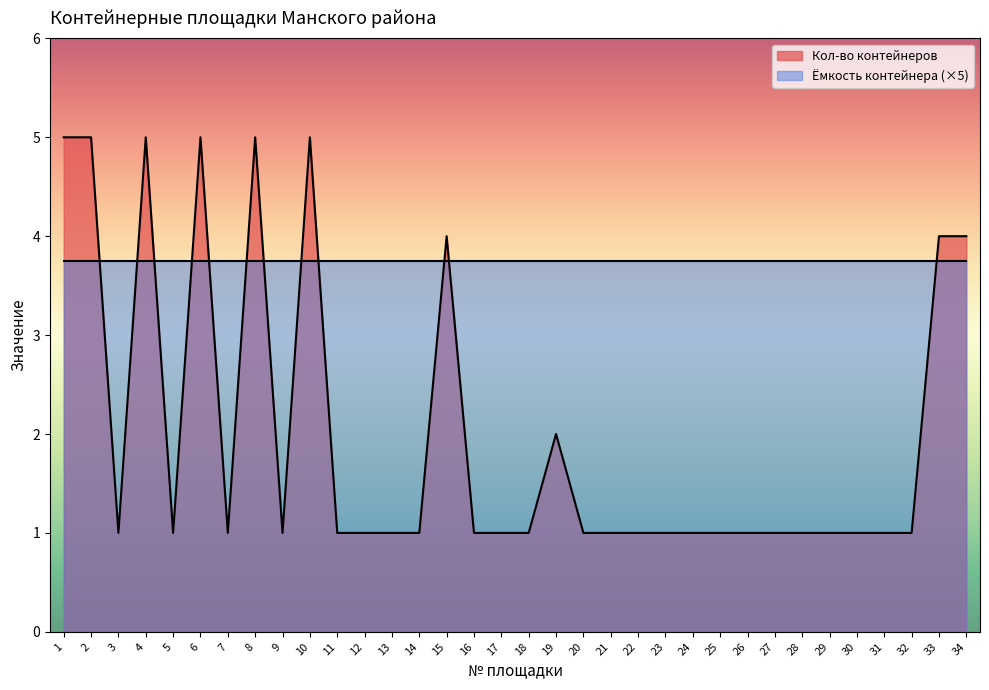

The chart shows a value of 2 at 30. True or false?

False